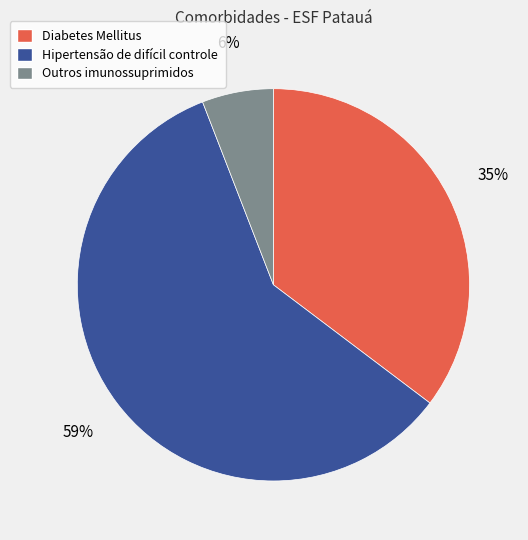

Approximately how many times larger is the value at Hipertensão de difícil controle compared to Diabetes Mellitus?

1.7